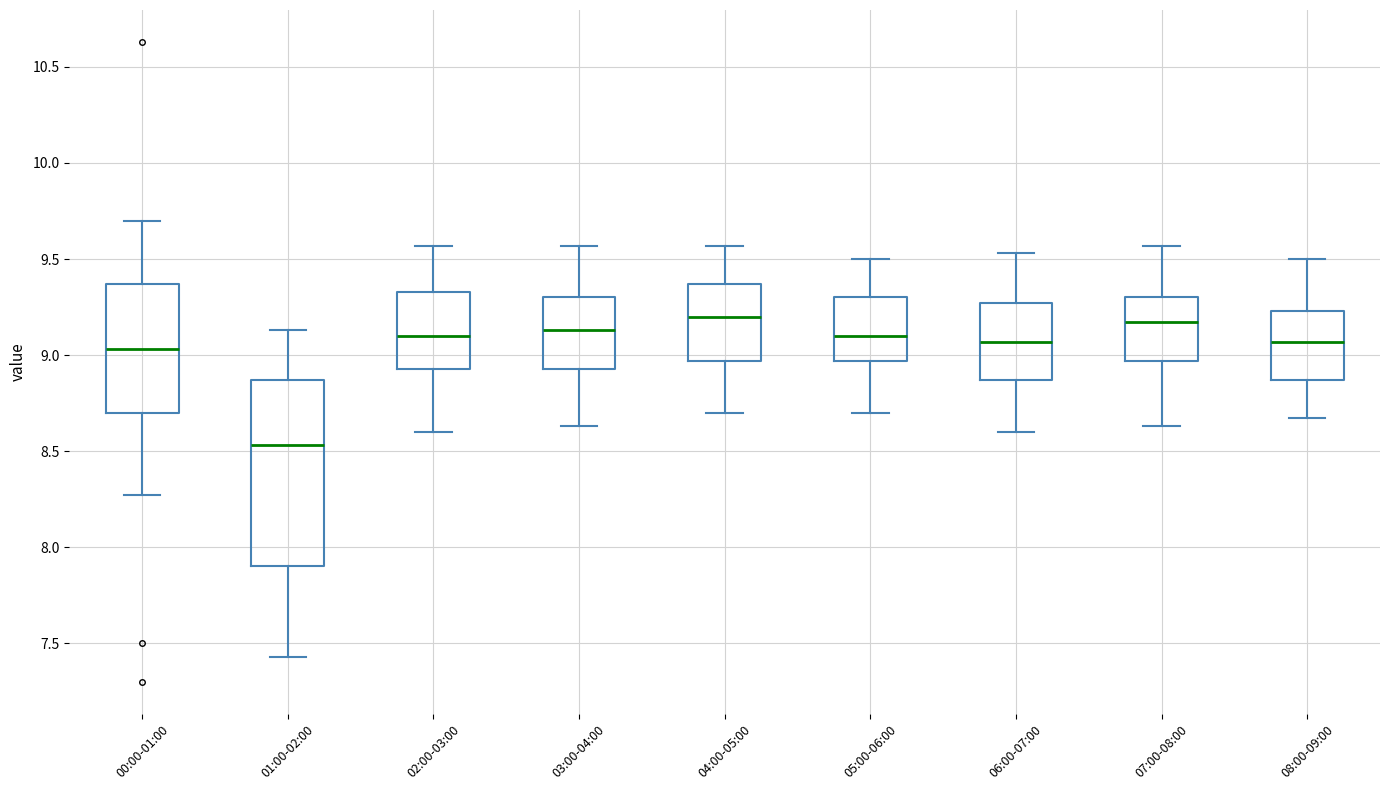

Where is the lower edge of the box for 06:00-07:00 on the y-axis? The values are not printed on the chart, so give them approximately, as read against the axis.

8.85